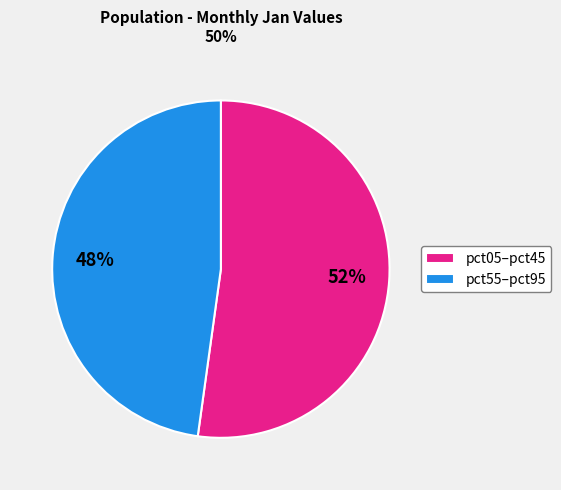

Is it true that pct05–pct45 is 44% of the pie?

False